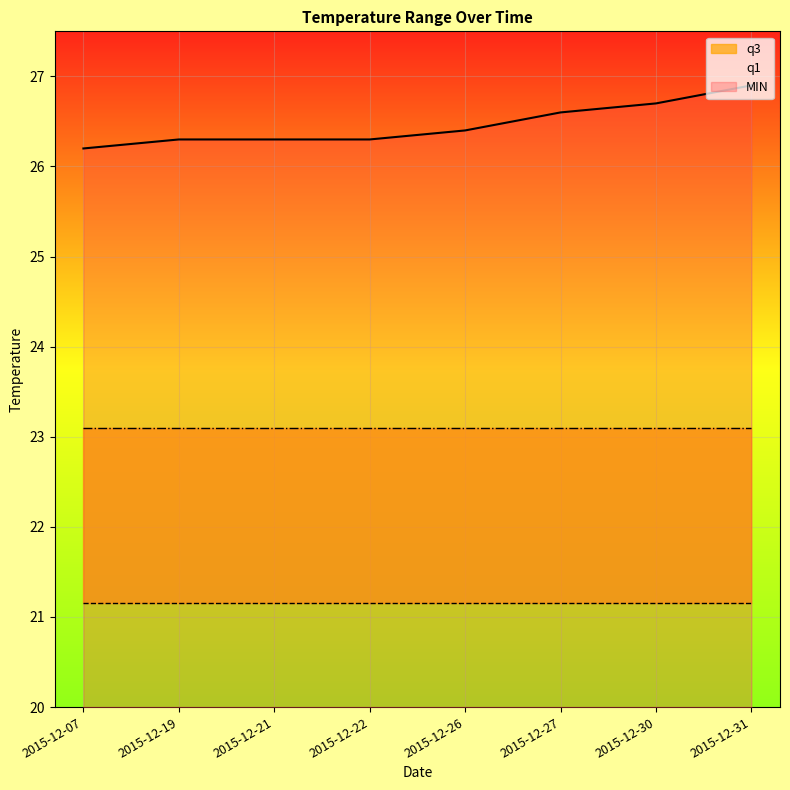

Reading left to right, transcribe all the data shown in this chart.

MIN: 2015-12-07=26.2	2015-12-19=26.3	2015-12-21=26.3	2015-12-22=26.3	2015-12-26=26.4	2015-12-27=26.6	2015-12-30=26.7	2015-12-31=26.9
q1: 2015-12-07=21.2	2015-12-19=21.2	2015-12-21=21.2	2015-12-22=21.2	2015-12-26=21.2	2015-12-27=21.2	2015-12-30=21.2	2015-12-31=21.2
q3: 2015-12-07=23.1	2015-12-19=23.1	2015-12-21=23.1	2015-12-22=23.1	2015-12-26=23.1	2015-12-27=23.1	2015-12-30=23.1	2015-12-31=23.1